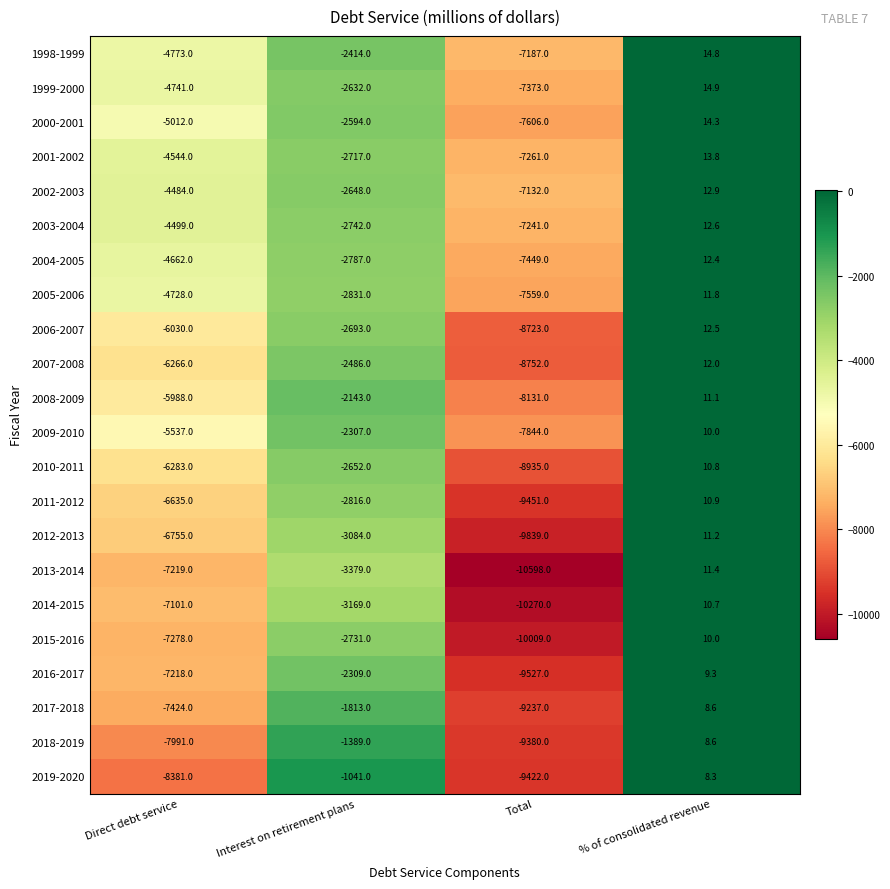

Between Interest on retirement plans and Total, which series saw the biggest shift?

2019-2020